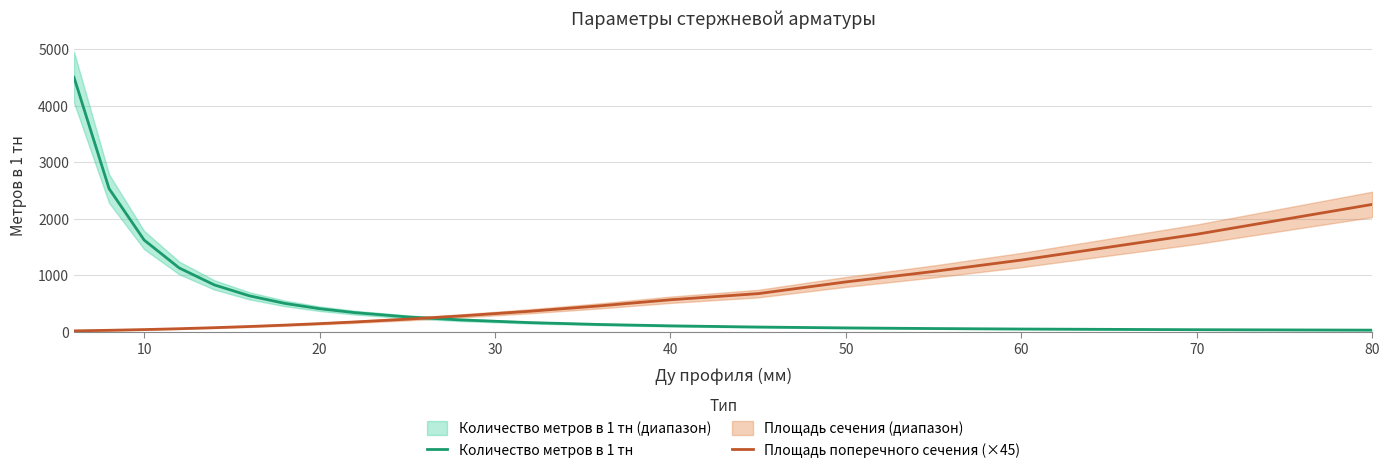

The value of Количество метров в 1 тн at 10 is 551.5. True or false?

False